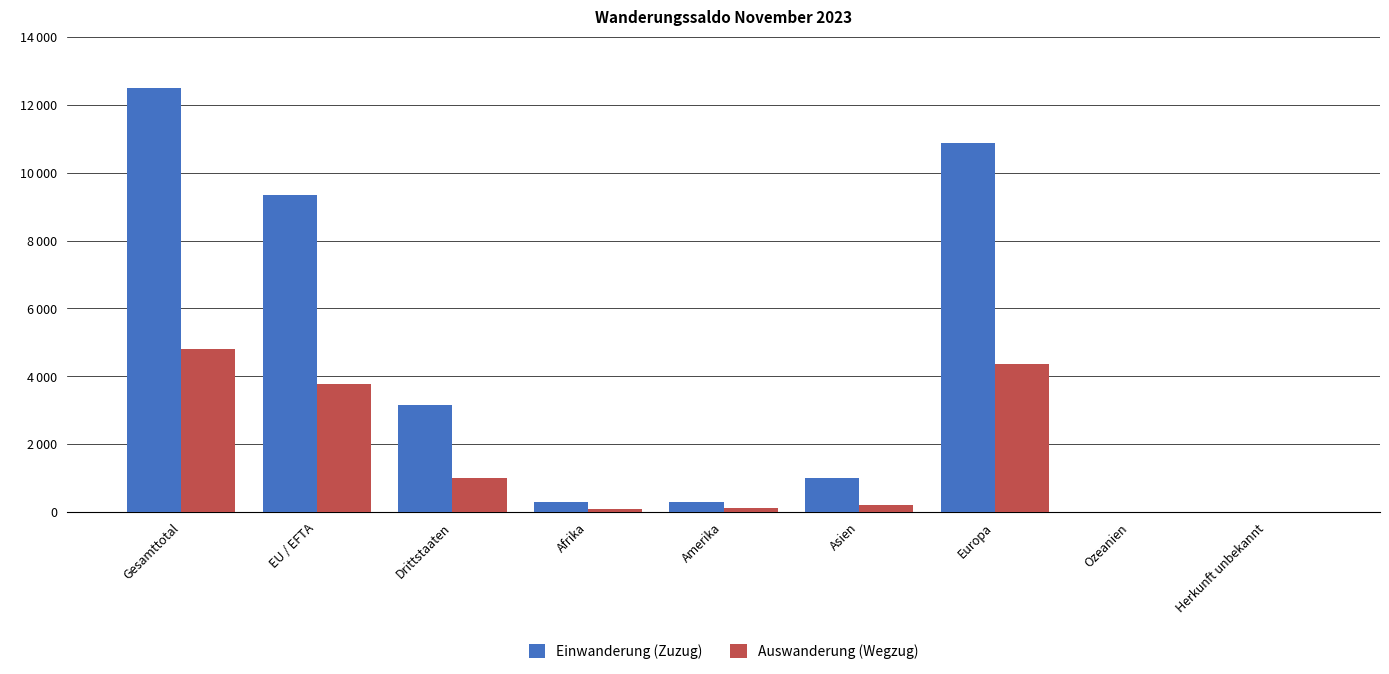

At which category is the sum across all series the highest?

Gesamttotal